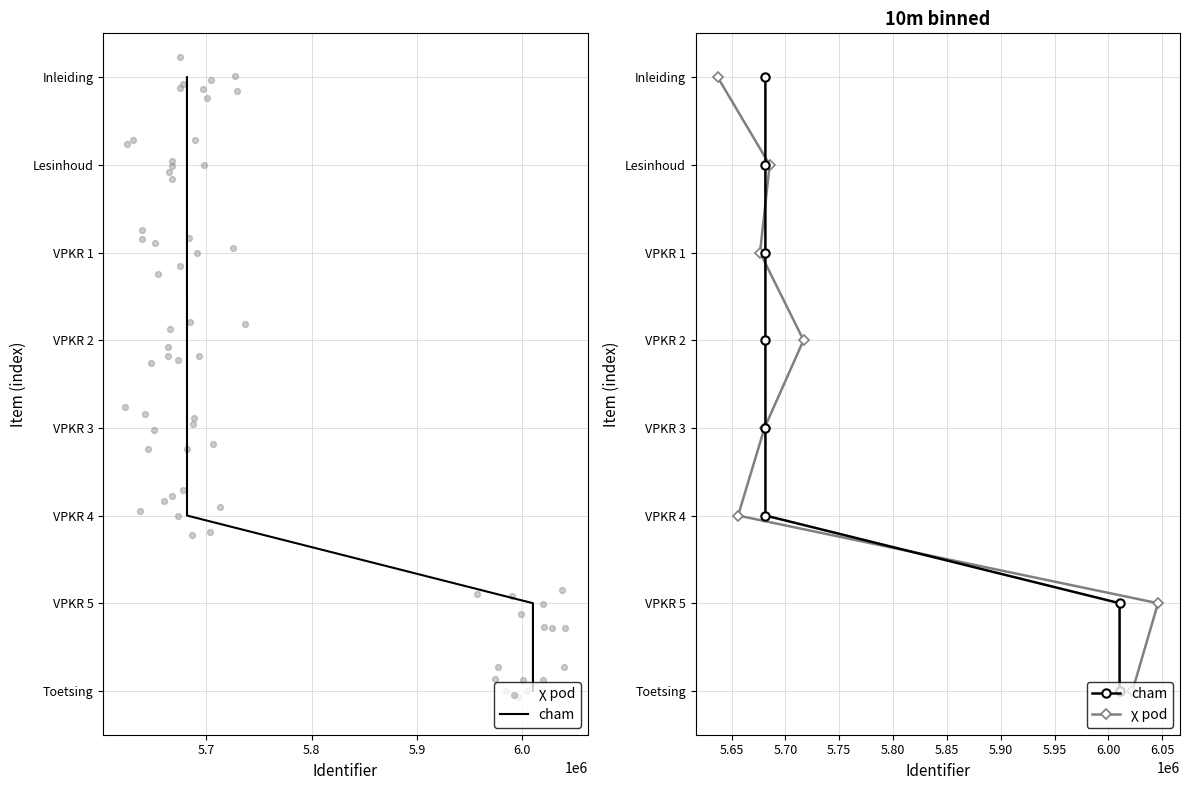

Which series reaches the minimum Y coordinate?

cham